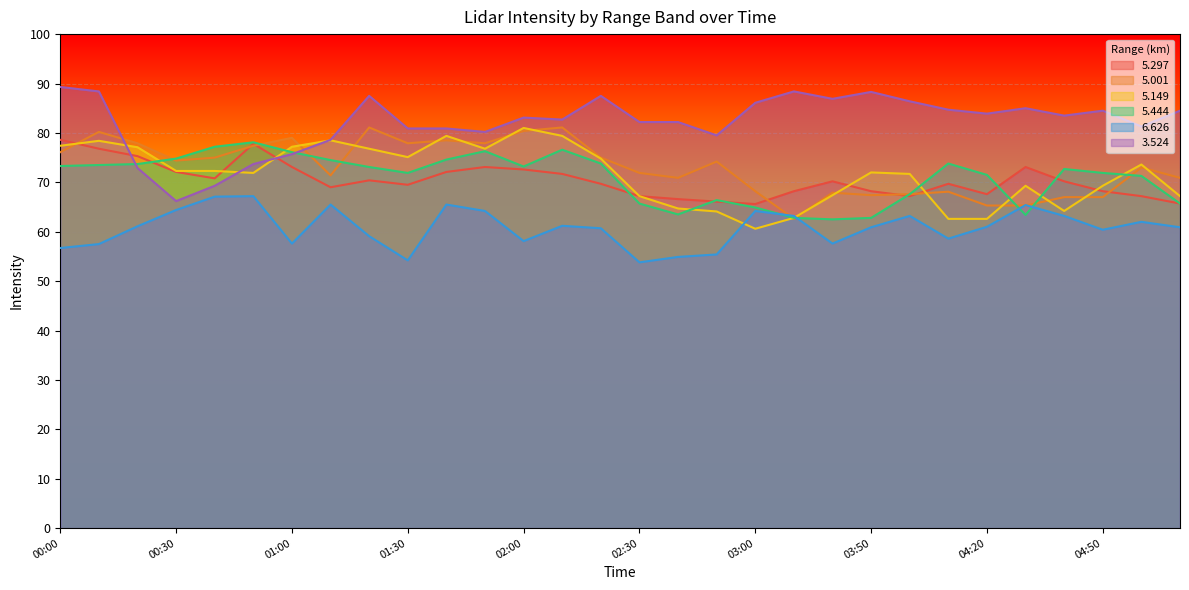

Rank the series by their maximum value, from lowest to highest.

  6.626,   5.444,   5.297,   5.149,   5.001,   3.524